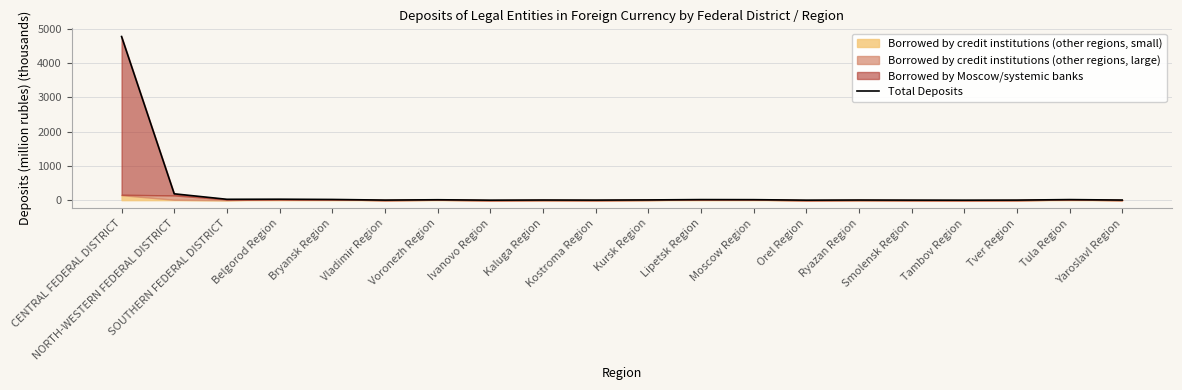

What is the difference between the maximum and second lowest values?

4774.3